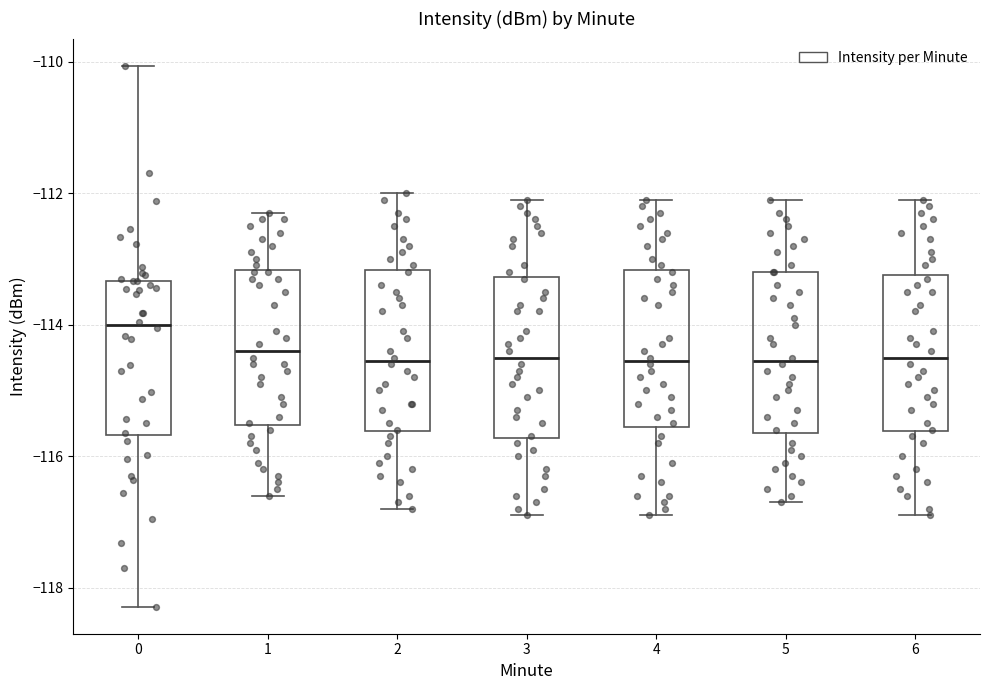

Where does the lower whisker of the box at x = 2 end on the y-axis? The values are not printed on the chart, so give them approximately, as read against the axis.

-116.8